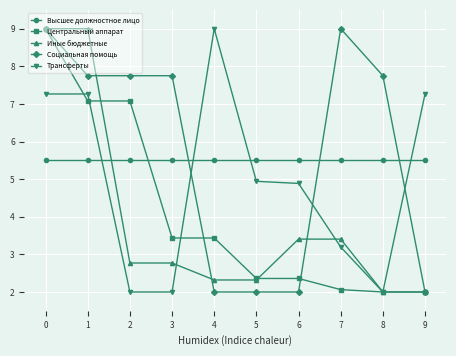

Rank the series at 3 from highest to lowest value.

Социальная помощь, Высшее должностное лицо, Центральный аппарат, Иные бюджетные, Трансферты